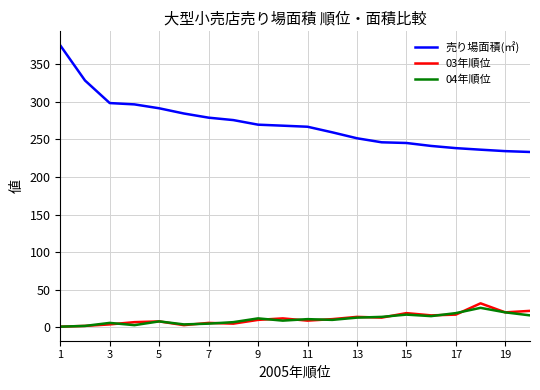

What is the smallest value displayed?

1.0